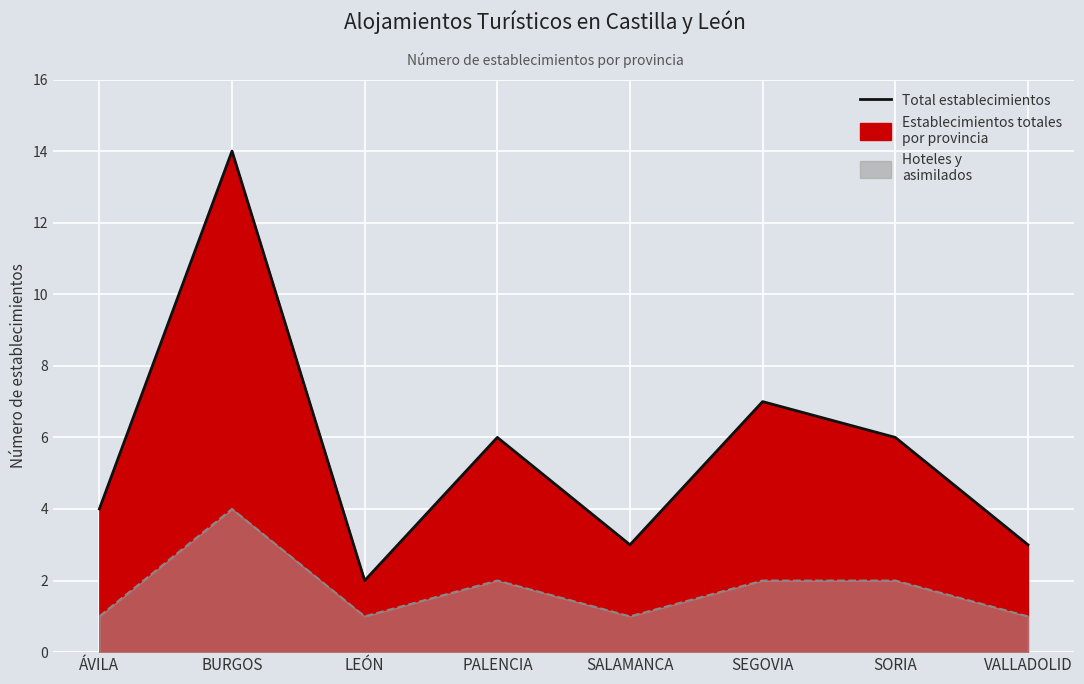

True or false: the data shows 2 at LEÓN.

True